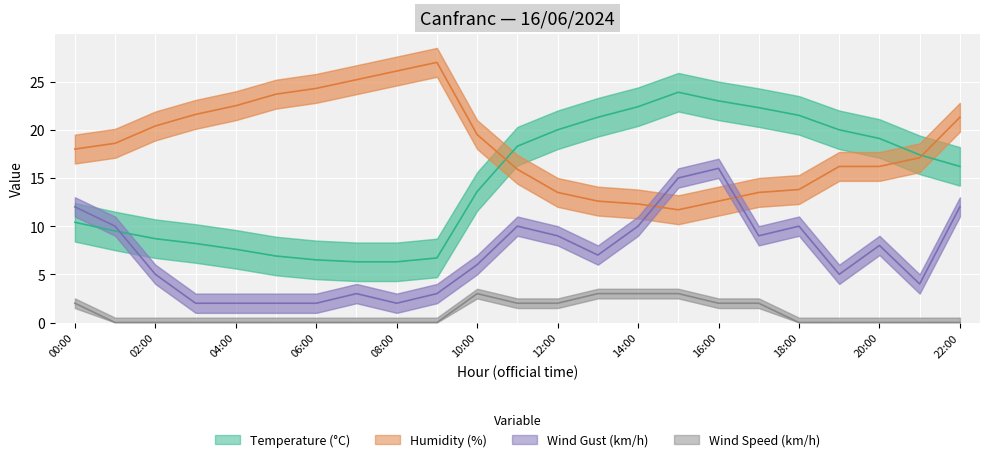

How many lines are shown in the chart?

4